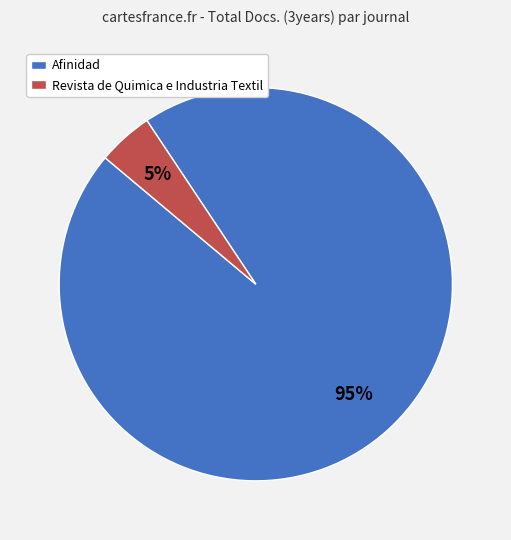

Which category has the smallest portion of the pie?

Revista de Quimica e Industria Textil